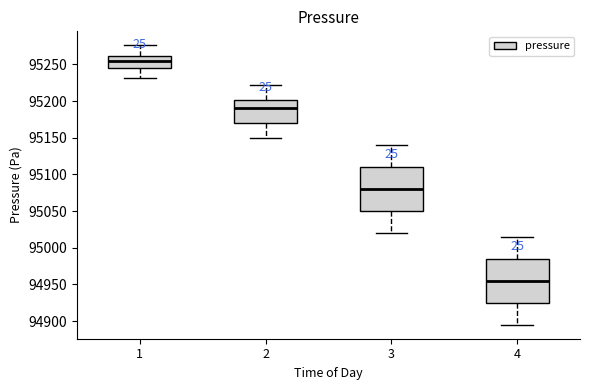

Where does the upper whisker of the box at x = 1 end on the y-axis? The values are not printed on the chart, so give them approximately, as read against the axis.

95275